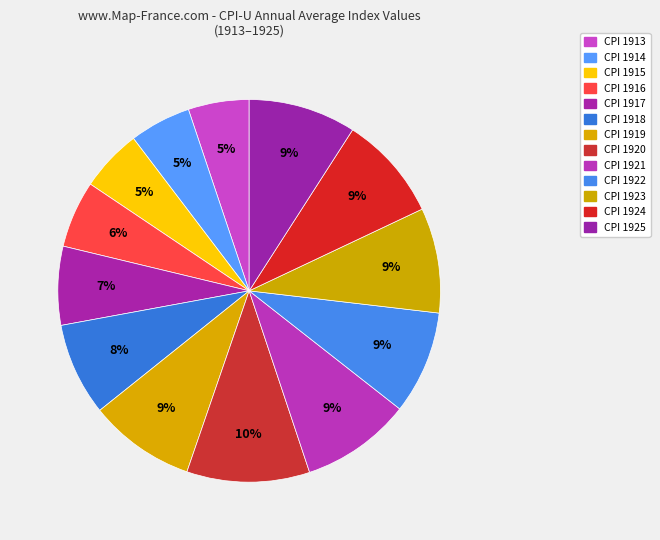

How many slices are in this pie chart?

13